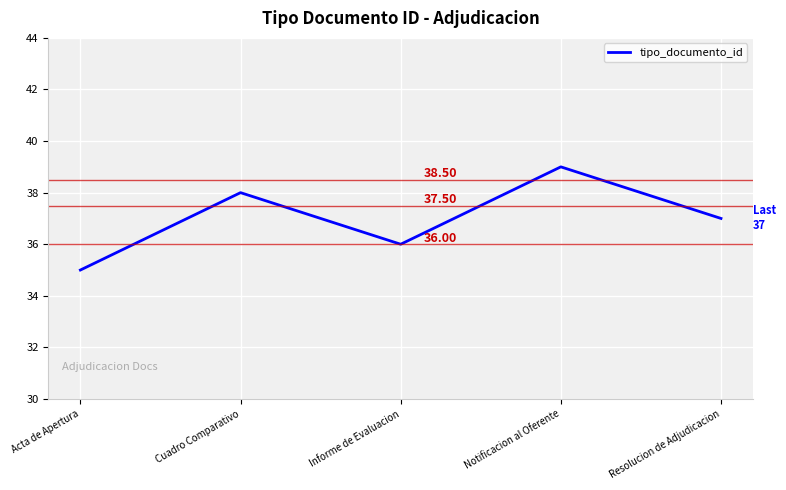

Does the chart display data point markers on the line(s)?

No